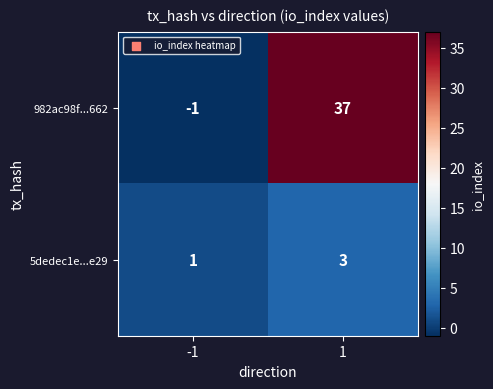

The value of 5dedec1e...e29 at 1 is 1. True or false?

False